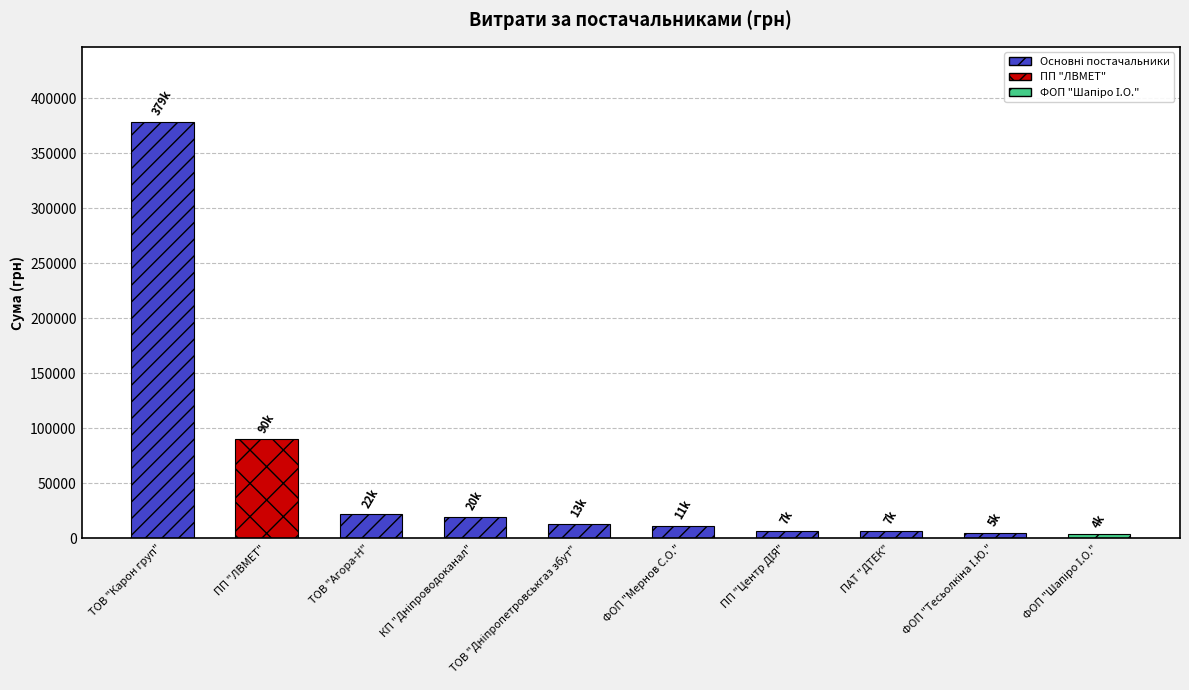

What is the smallest value displayed?

3612.0